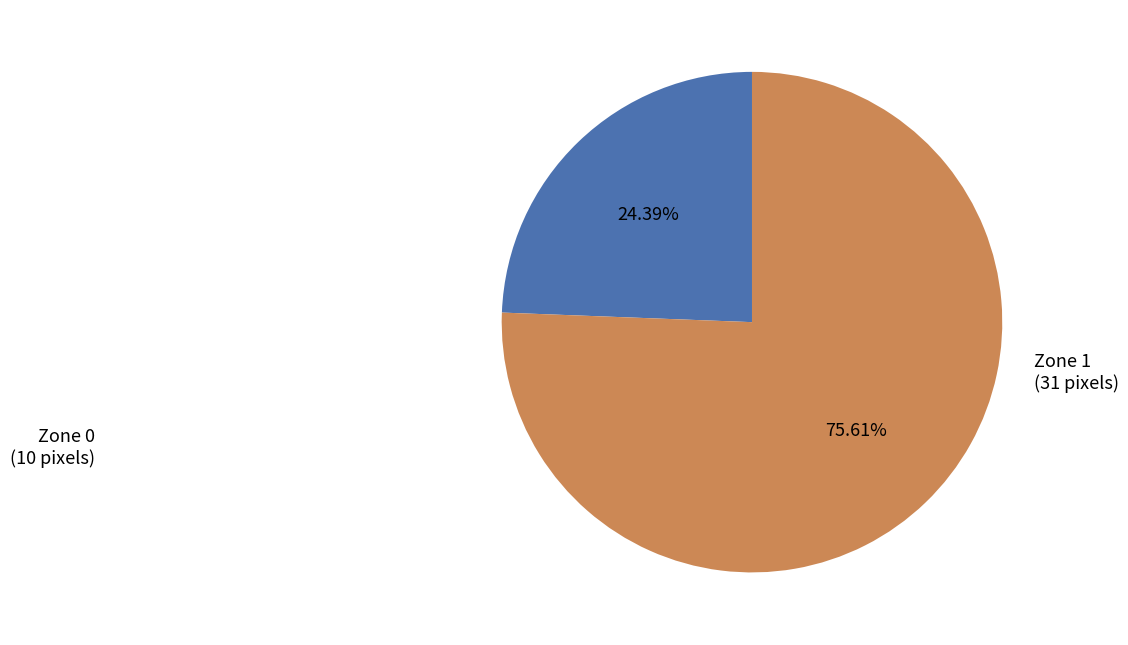

Is there any slice that represents more than half of the pie?

Yes